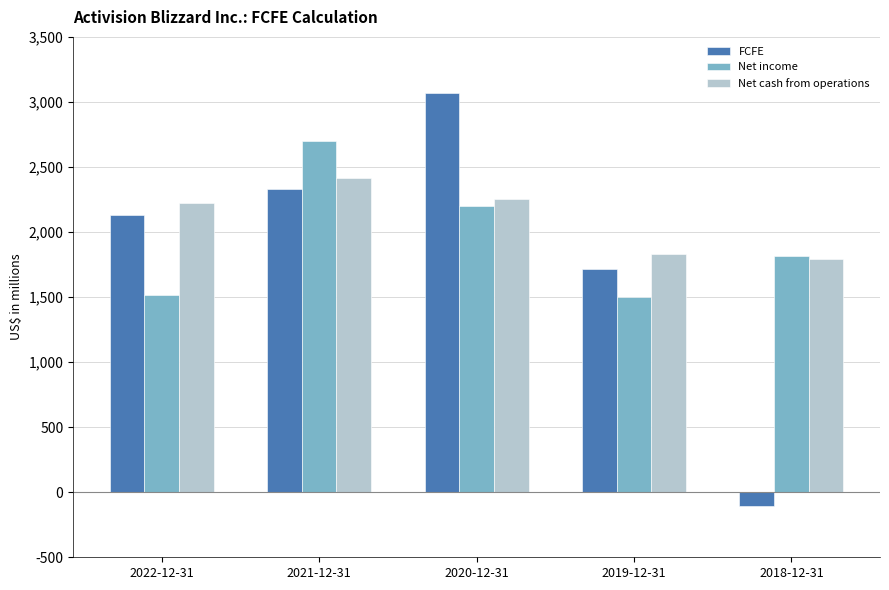

What is the difference between the FCFE values at 2019-12-31 and 2018-12-31?

1821